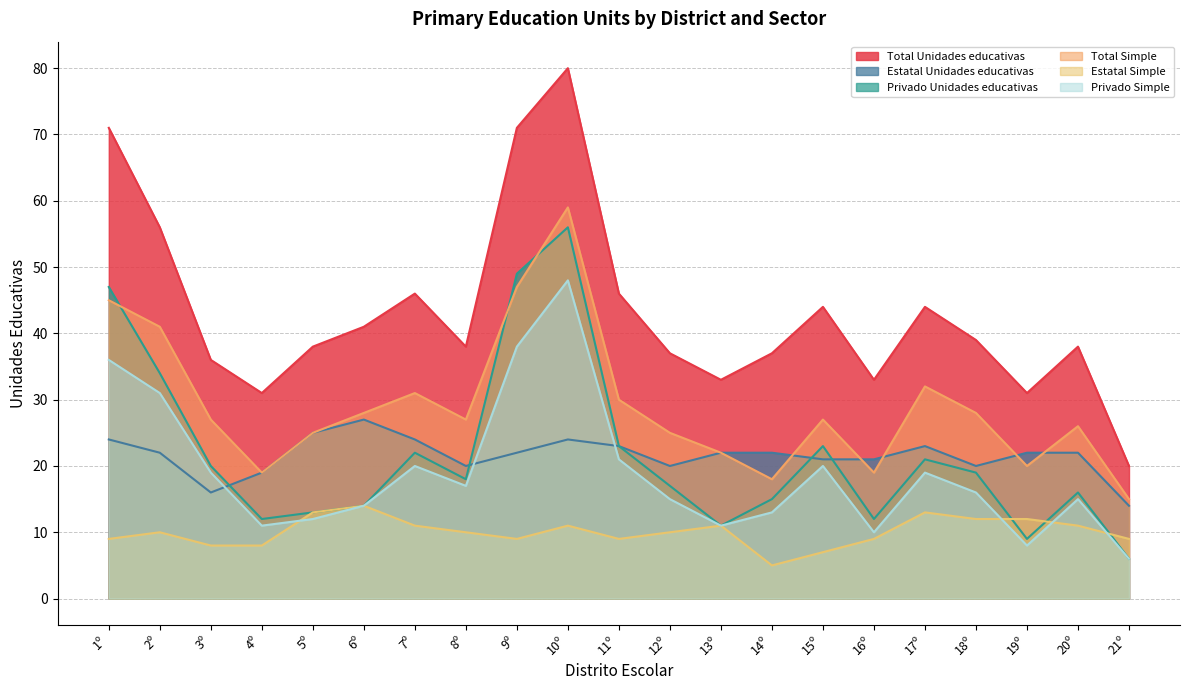

What position from the right is 21º?

1